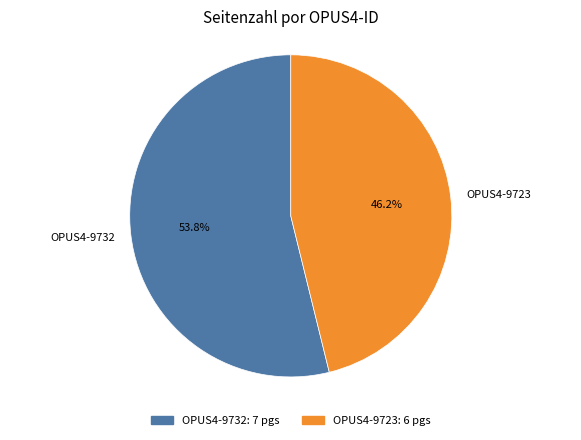

Which category has the smallest portion of the pie?

OPUS4-9723